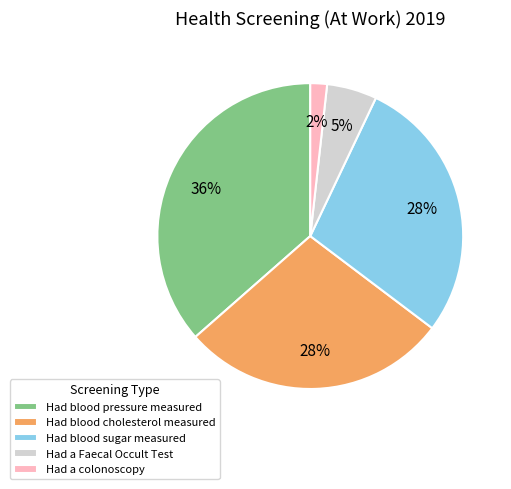

To the nearest percent, what percentage of the pie is Had a Faecal Occult Test?

5%